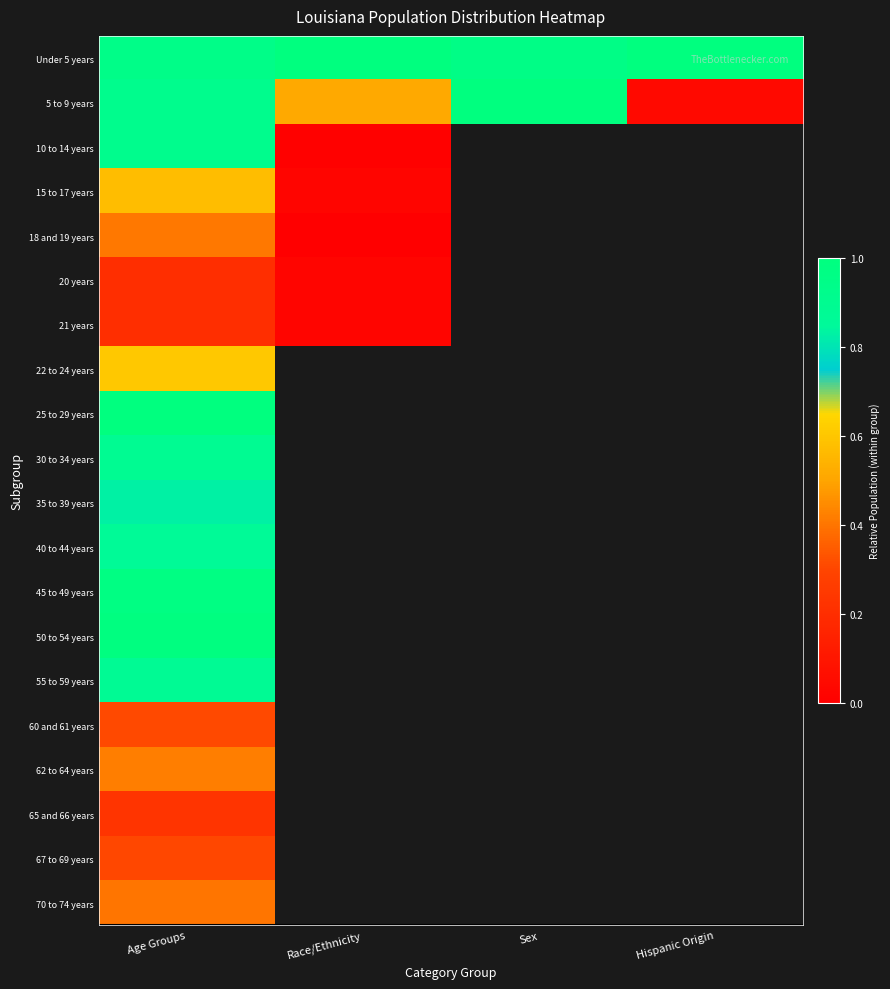

At how many categories does at least one series exceed 0?

4